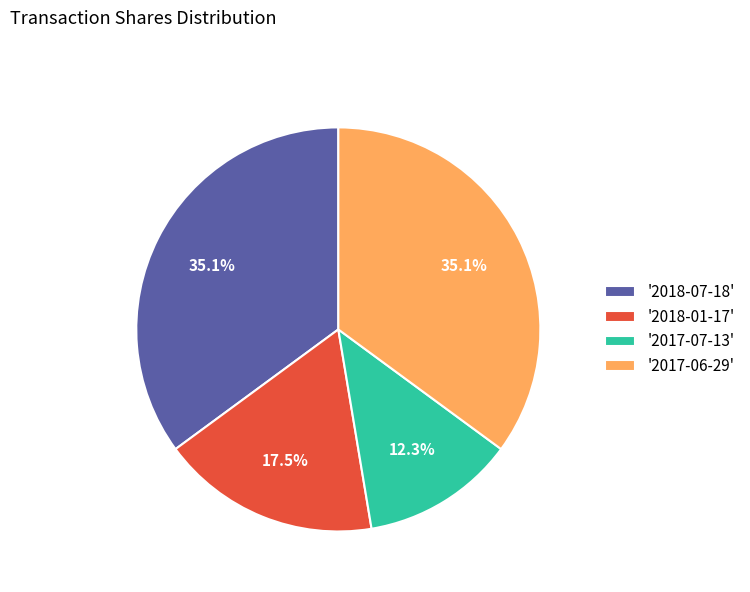

Does any single category account for the majority?

No